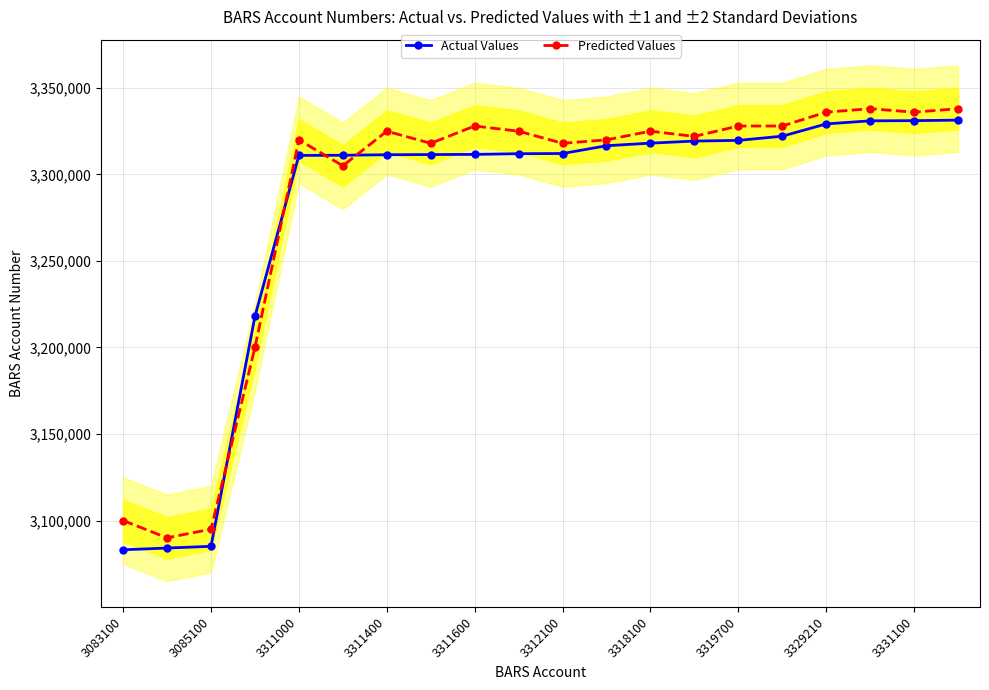

Does the chart have visible grid lines?

Yes